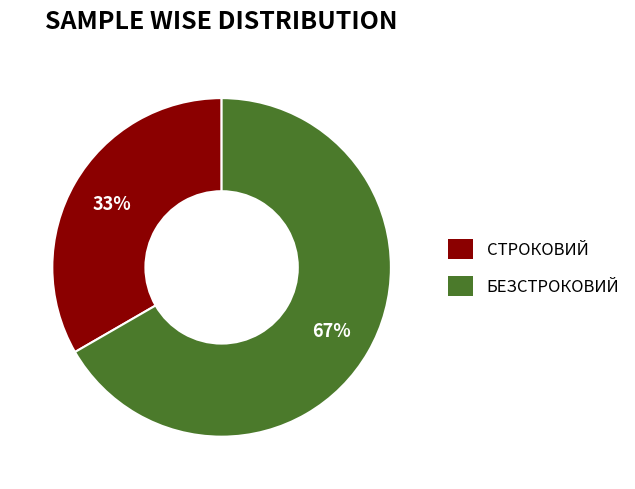

To the nearest percent, what is the average slice percentage?

50%